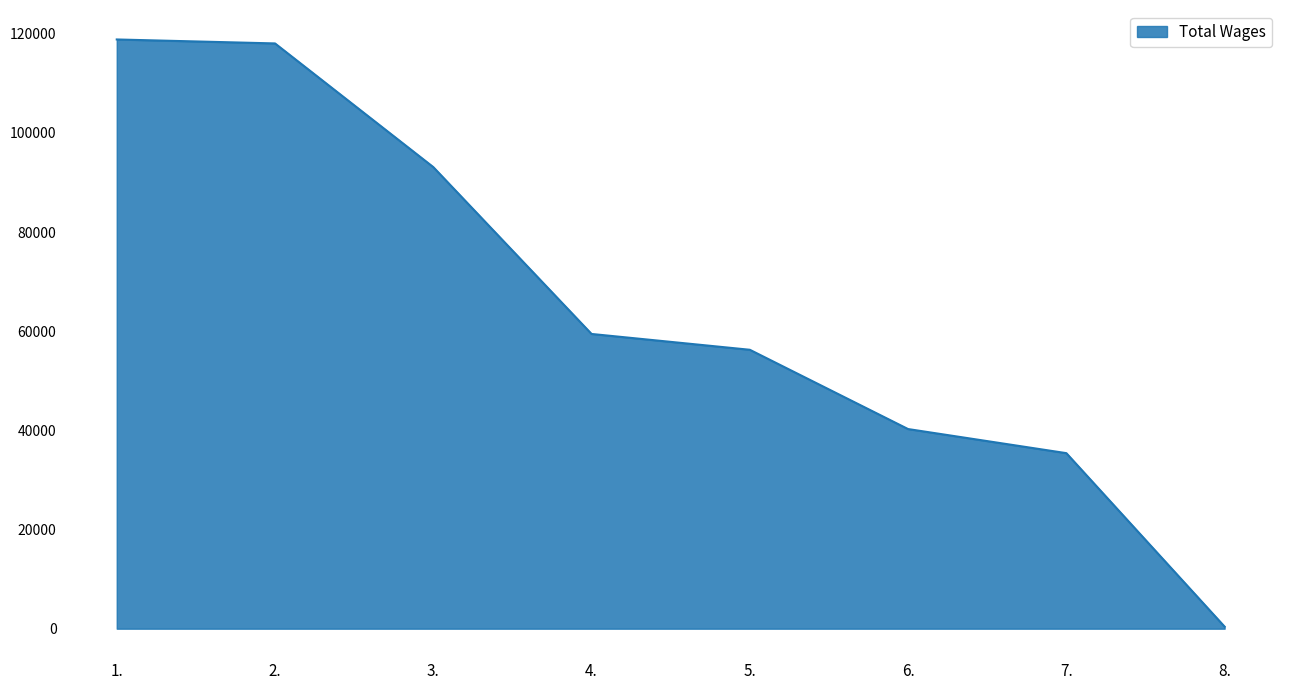

What is the greatest value displayed?

118857